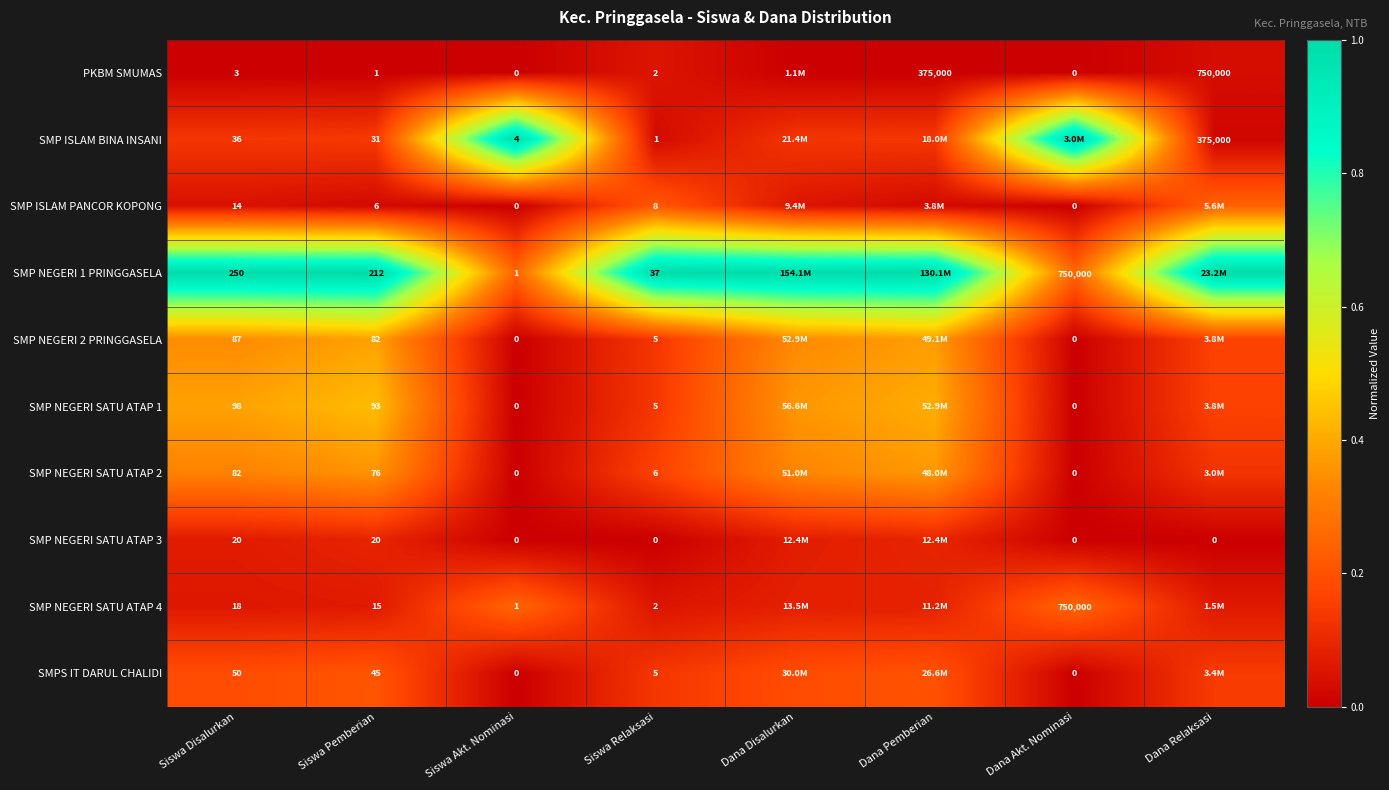

How many series are shown in this chart?

10